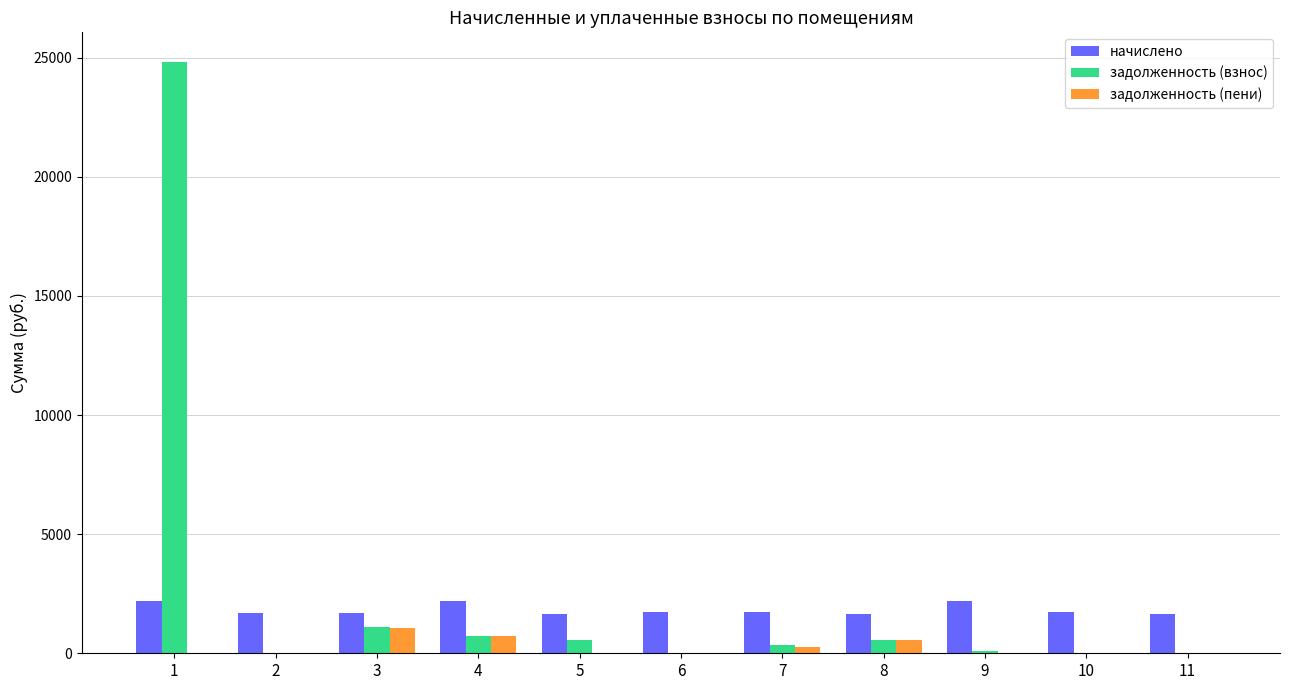

How many categories are shown in the chart?

11